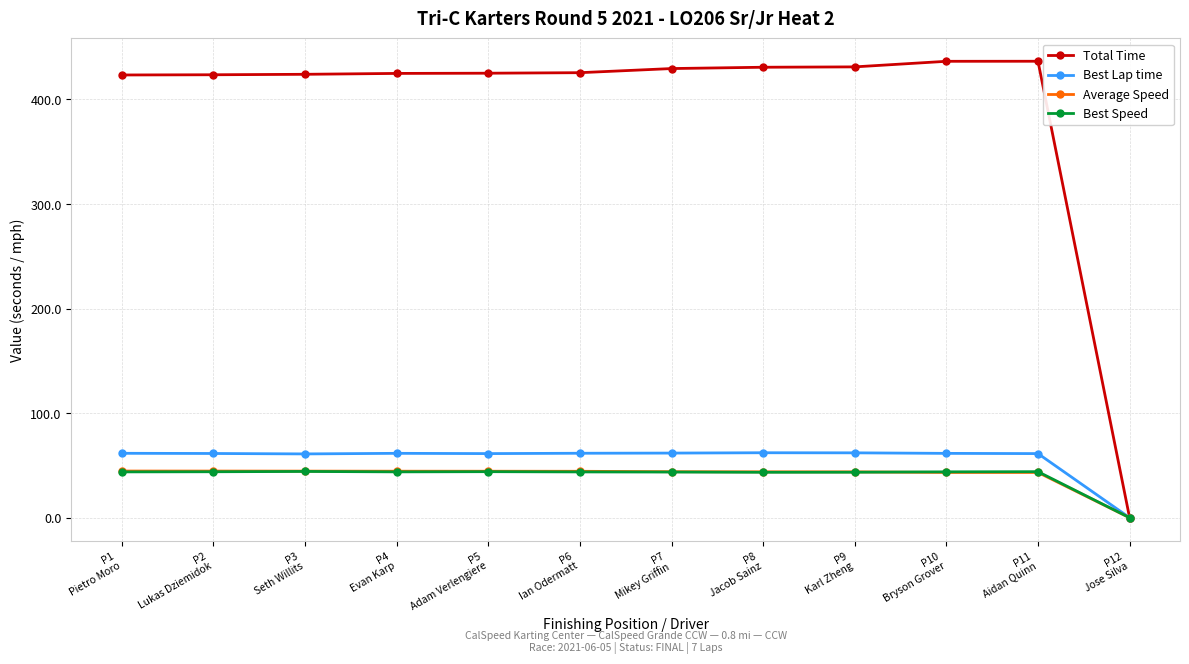

The Total Time series shows 665.2 at P2
Lukas Dziemidok. True or false?

False